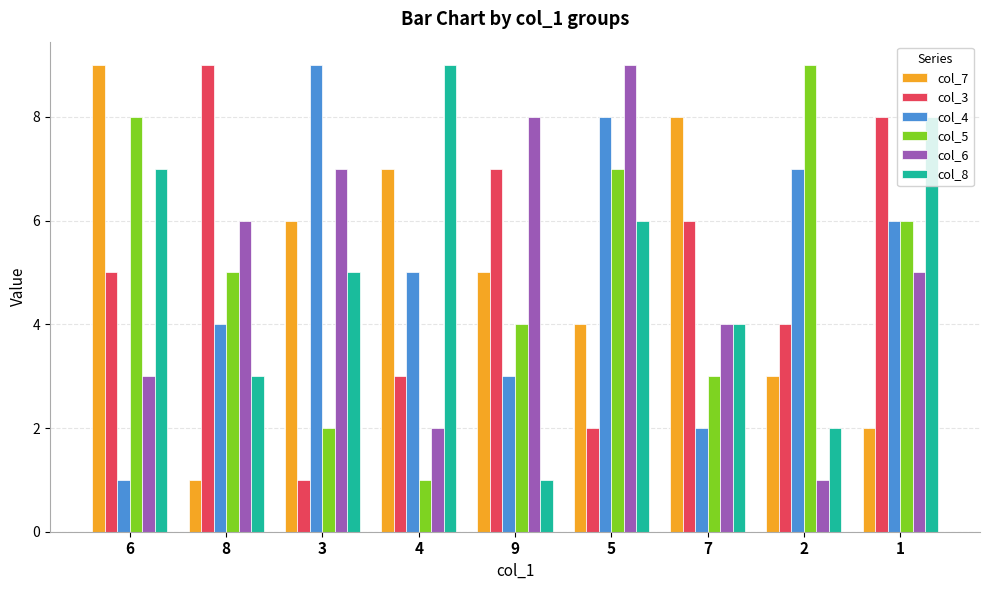

What is the difference between the maximum and minimum values in the col_6 series?

8